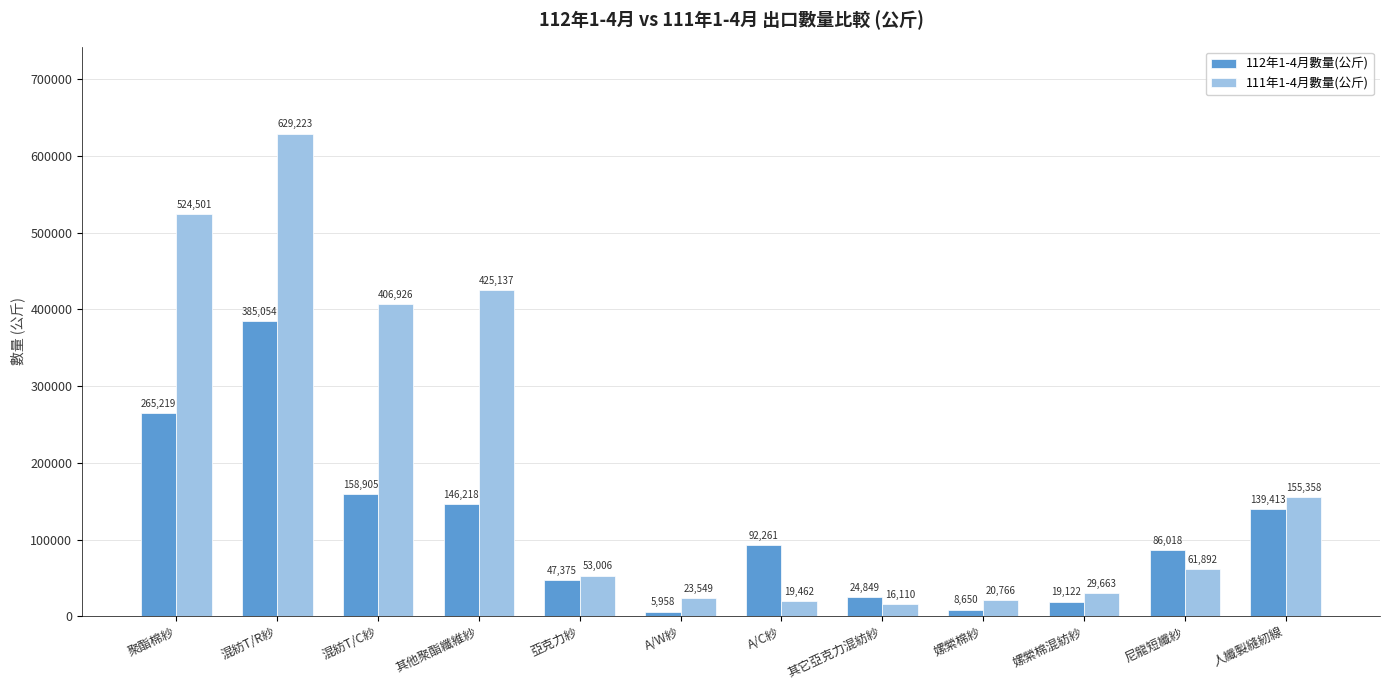

How many groups of bars are there?

12